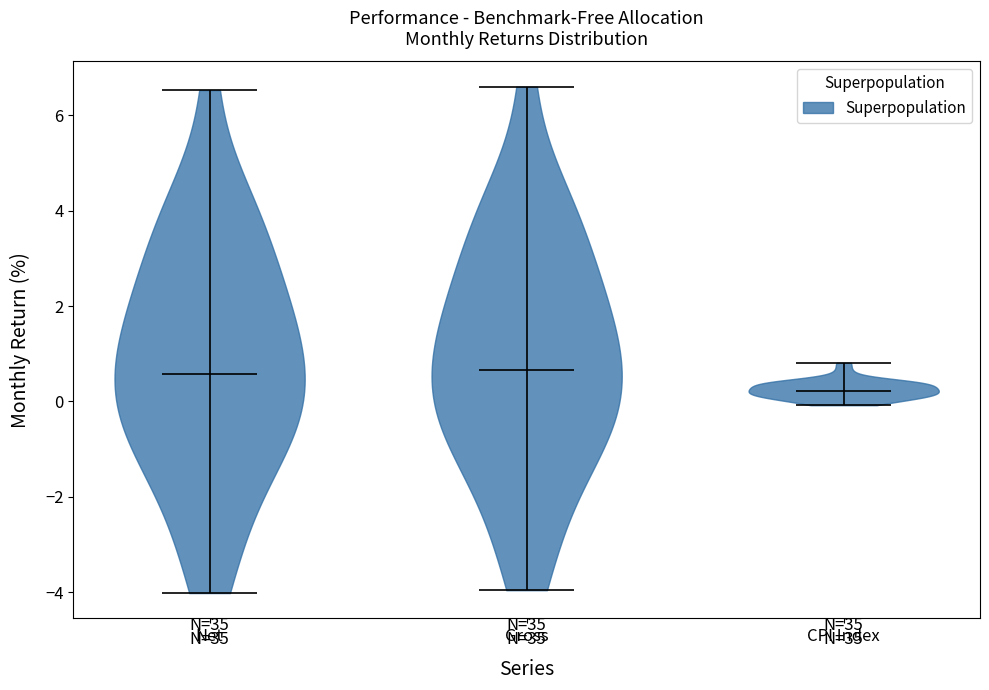

Which violin has the lowest median line?

CPI Index